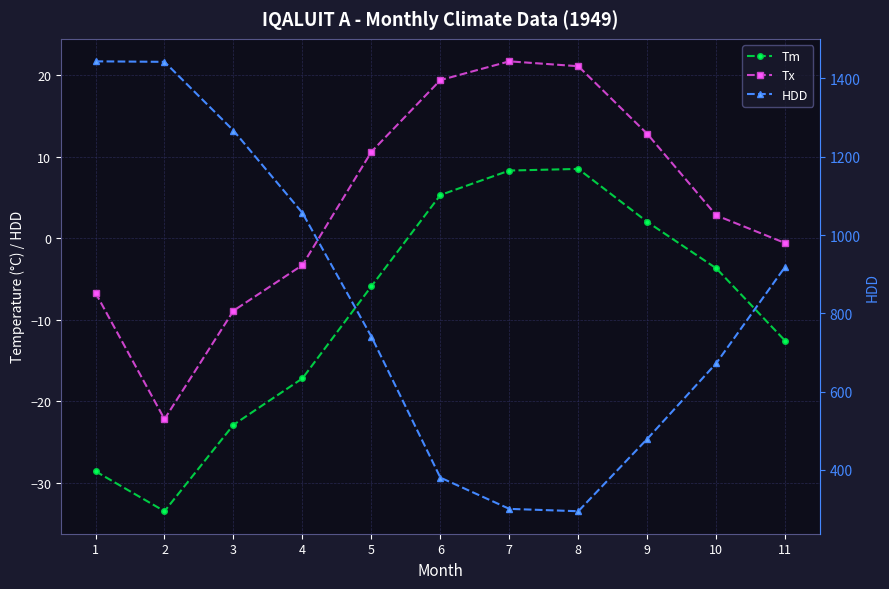

How many values in Tm are below zero?

7